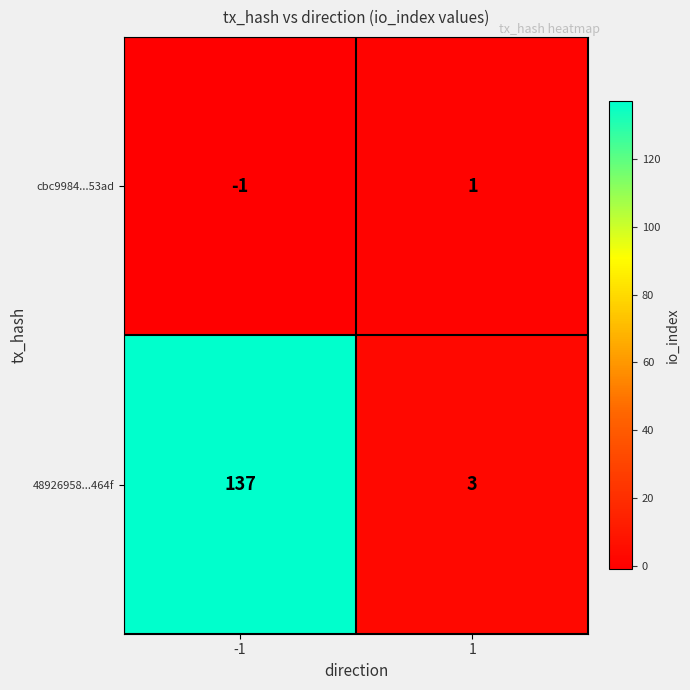

What is the sum of all 48926958...464f values?

140